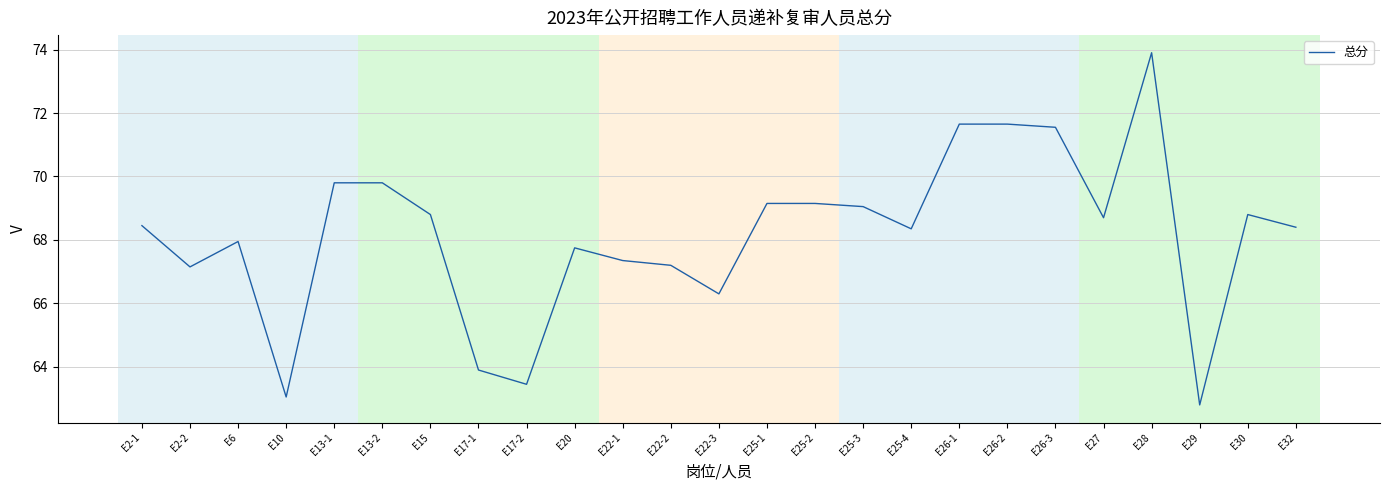

Count the number of categories in the chart.

25